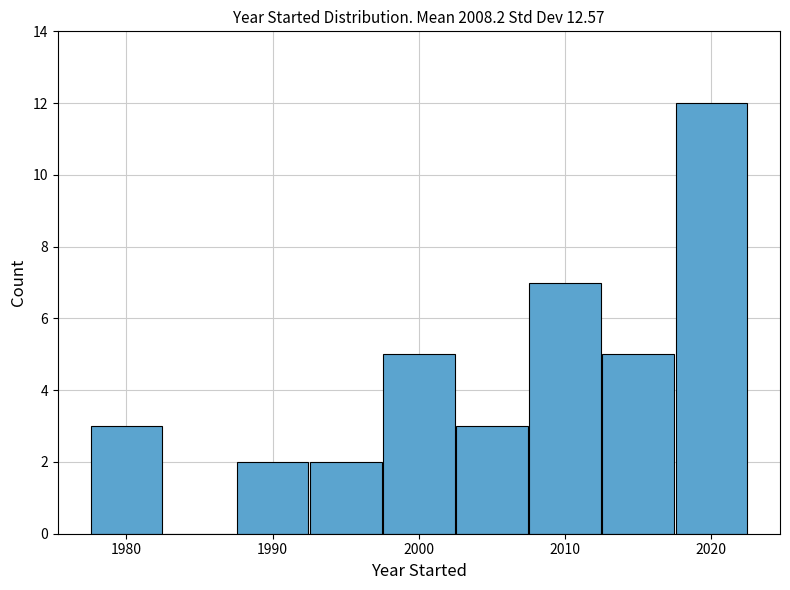

Reading left to right, transcribe this chart: for each bar, give the range it covers on the x-axis and its height. Neither the bar edges nor the heights are printed on the chart, so give them approximately, as read against the axes.

1977.5 to 1982.5: 3
1982.5 to 1987.5: 0
1987.5 to 1992.5: 2
1992.5 to 1997.5: 2
1997.5 to 2002.5: 5
2002.5 to 2007.5: 3
2007.5 to 2012.5: 7
2012.5 to 2017.5: 5
2017.5 to 2022.5: 12